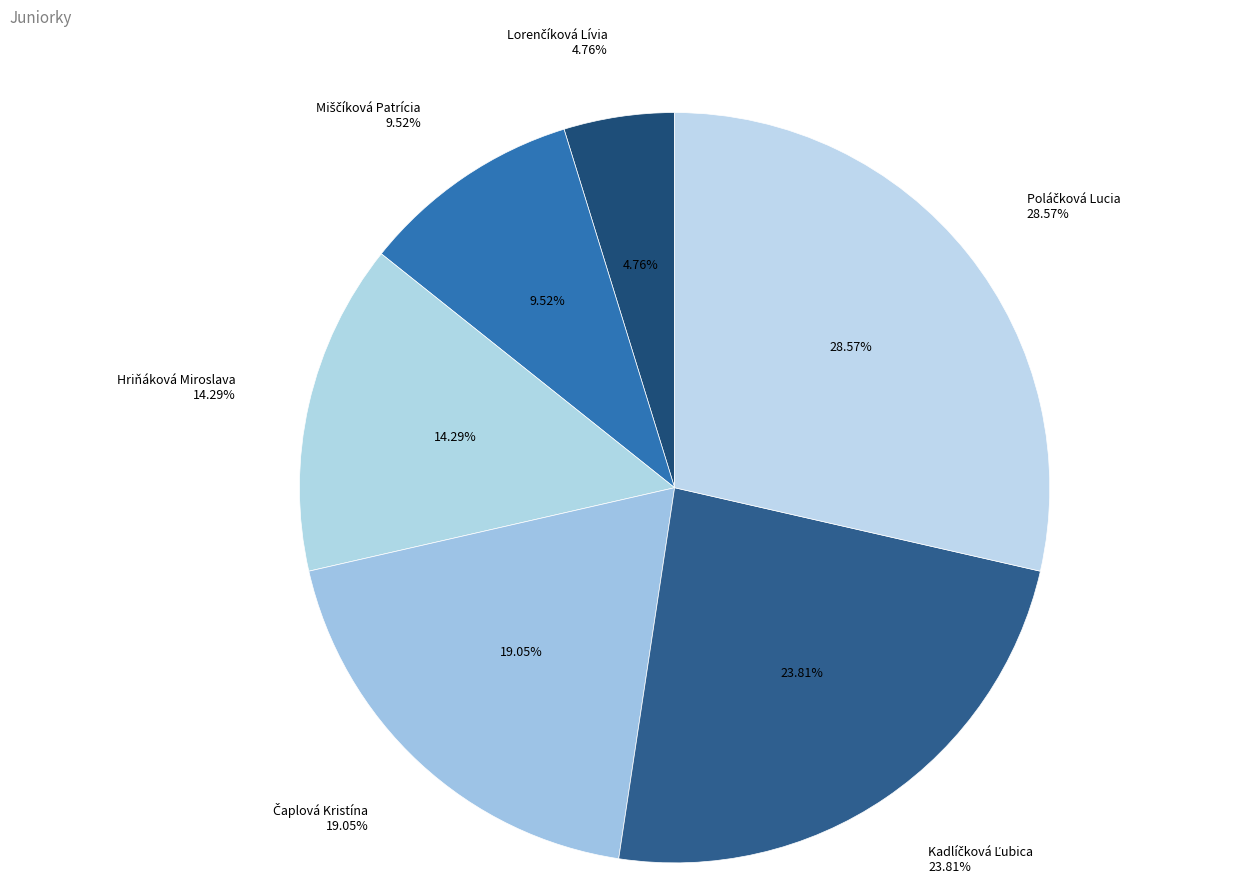

How many slices are in this pie chart?

6